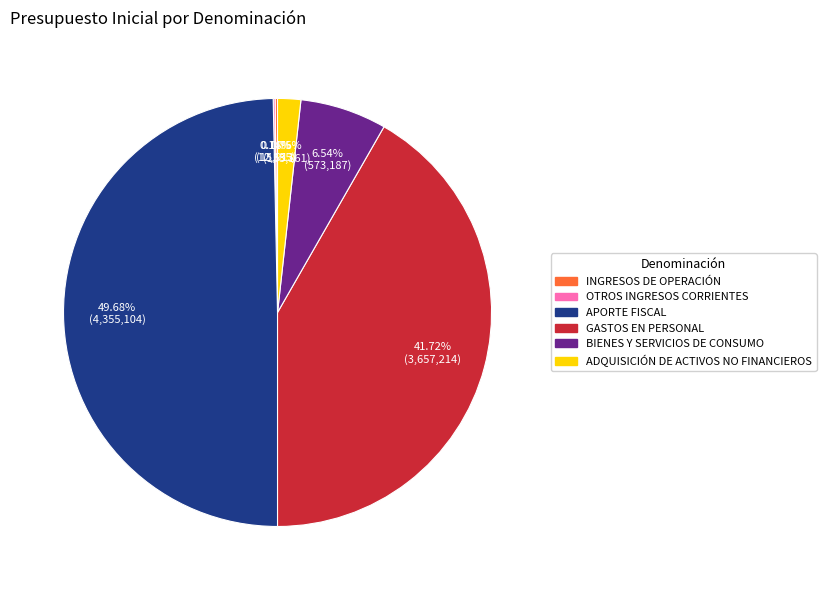

What percentage is NOT represented by BIENES Y SERVICIOS DE CONSUMO?

93.5%